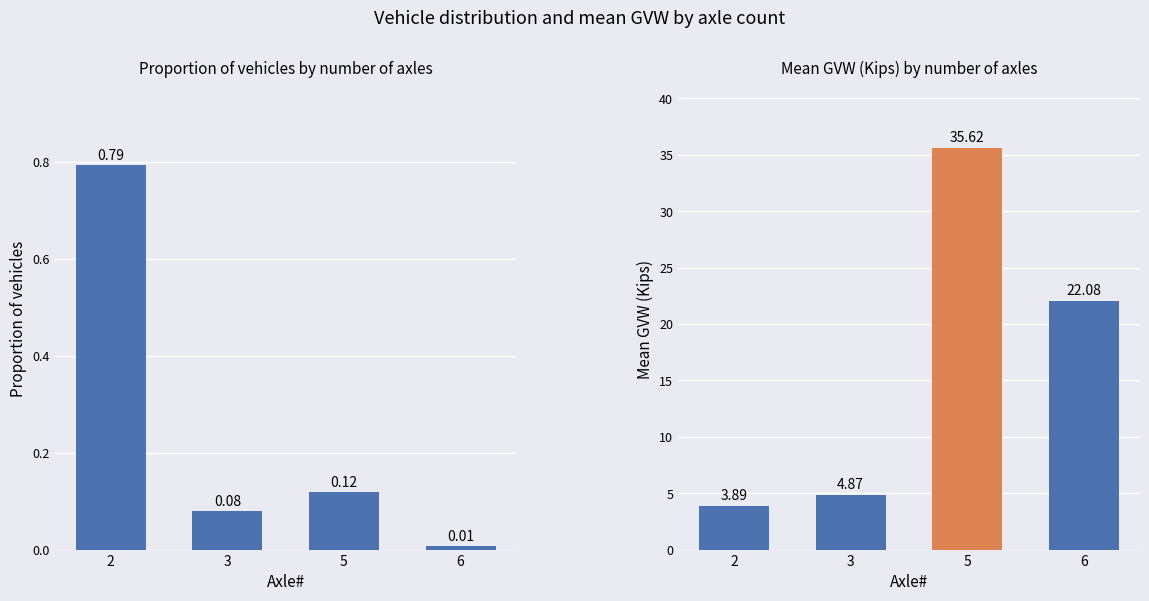

Rank the series by their average value, from highest to lowest.

Mean GVW (Kips), Proportion by Axle#